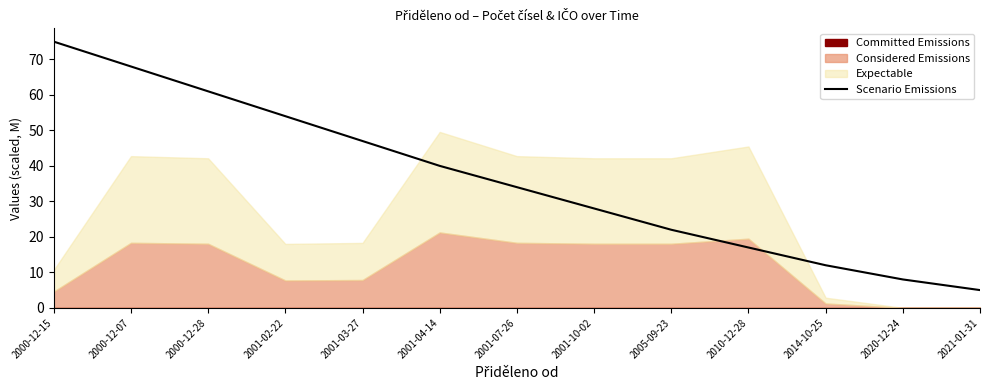

How many data points are less than 34?

6